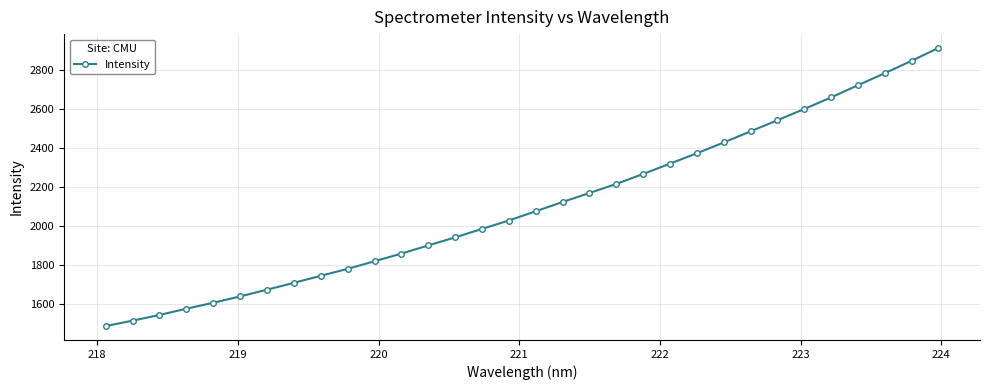

Count the number of values greater than 2074.

16